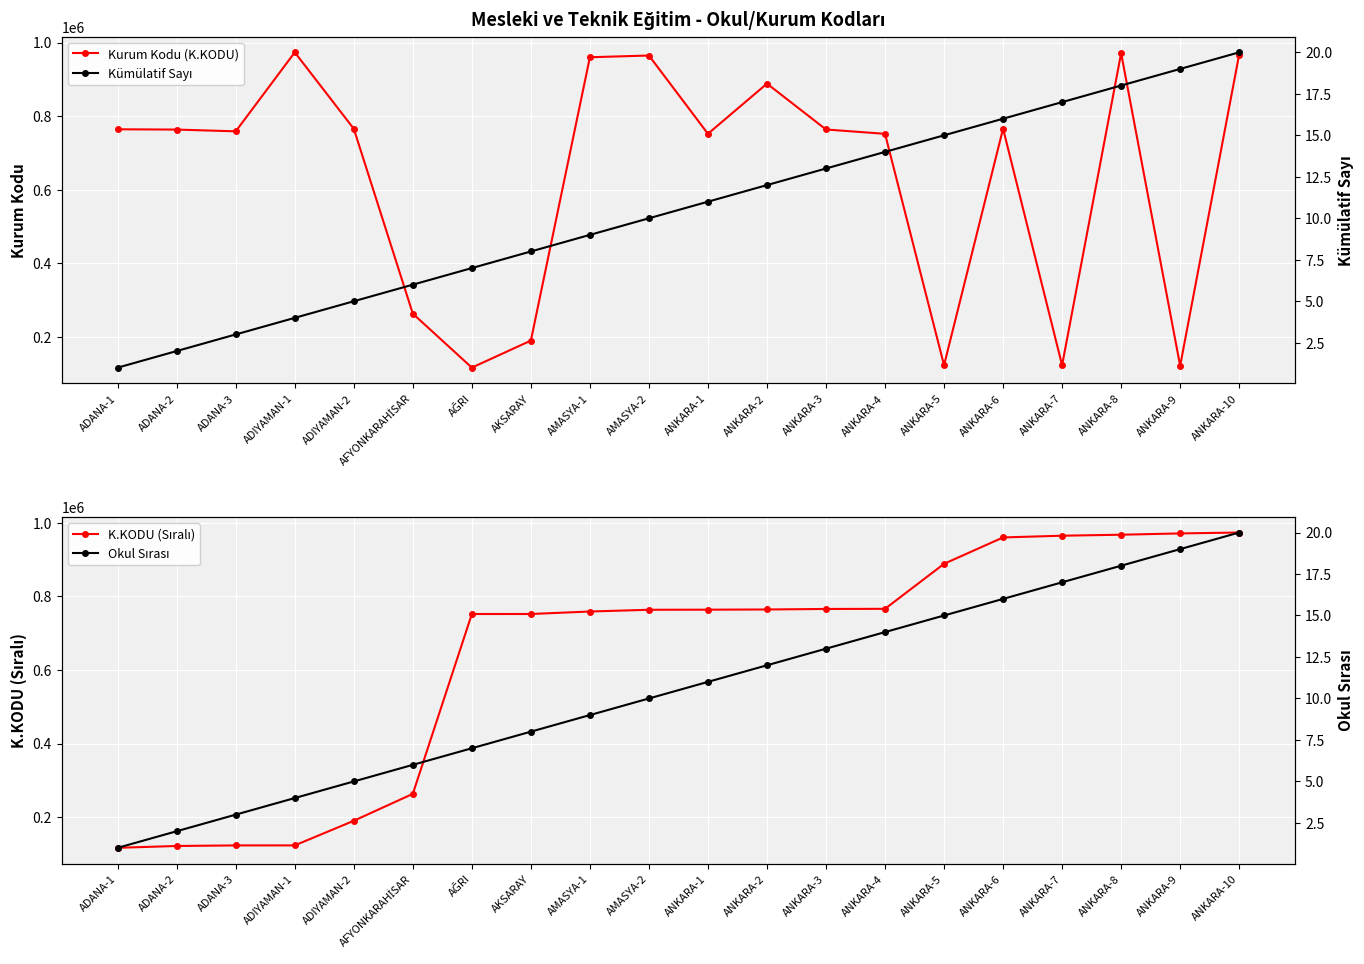

How many distinct data groups are displayed?

4